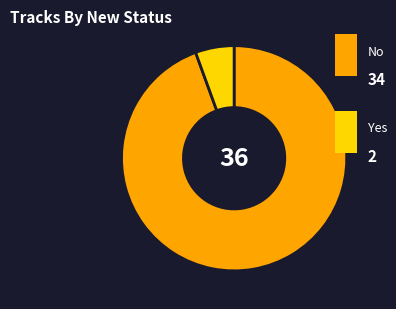

Does any single category account for the majority?

Yes